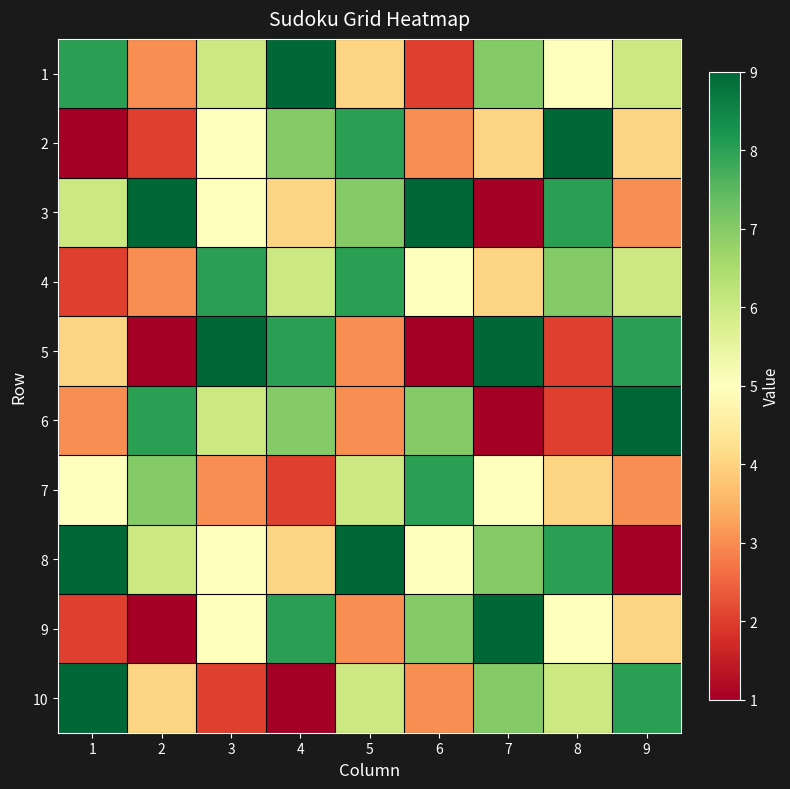

Which label corresponds to the largest value in the chart?

4